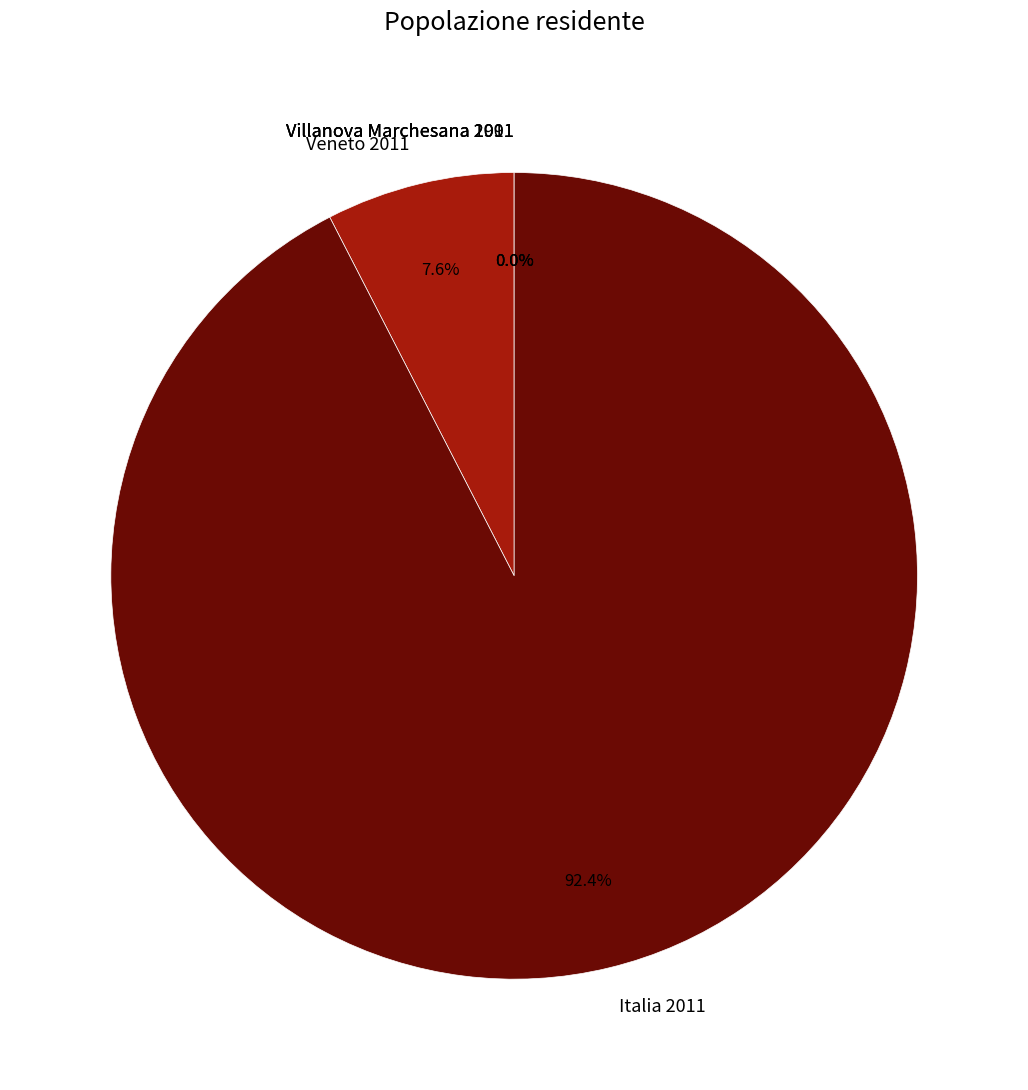

Which slice is the largest?

Italia 2011